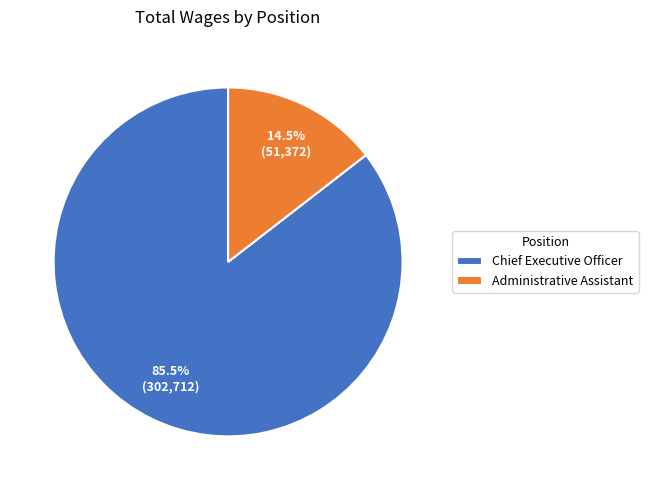

What is the total percentage of Administrative Assistant and Chief Executive Officer?

100.0%